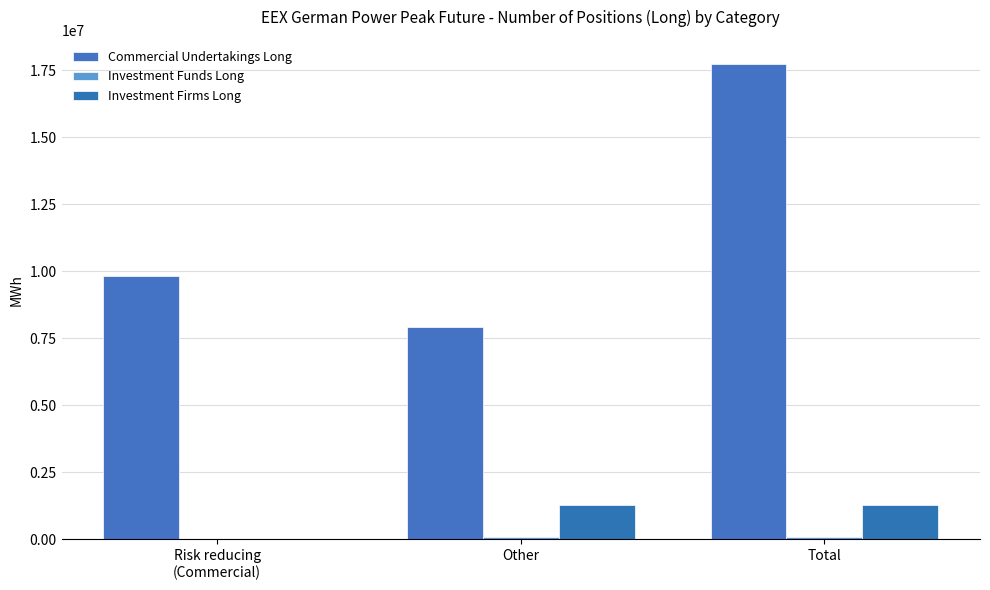

What is the spread (max minus min) of values at Risk reducing
(Commercial)?

9842004